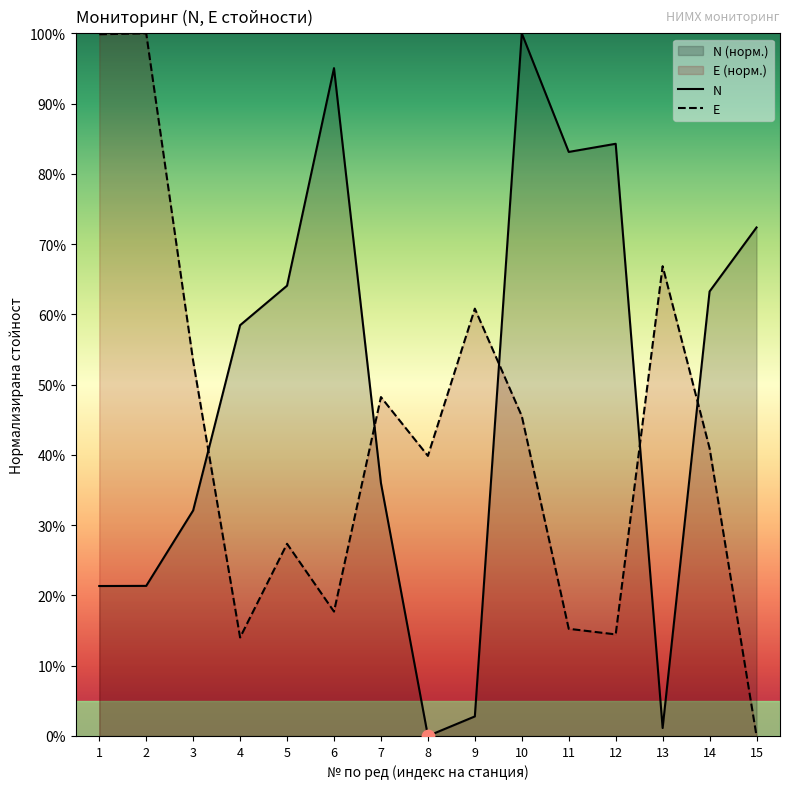

Which series contains the highest Y value?

N